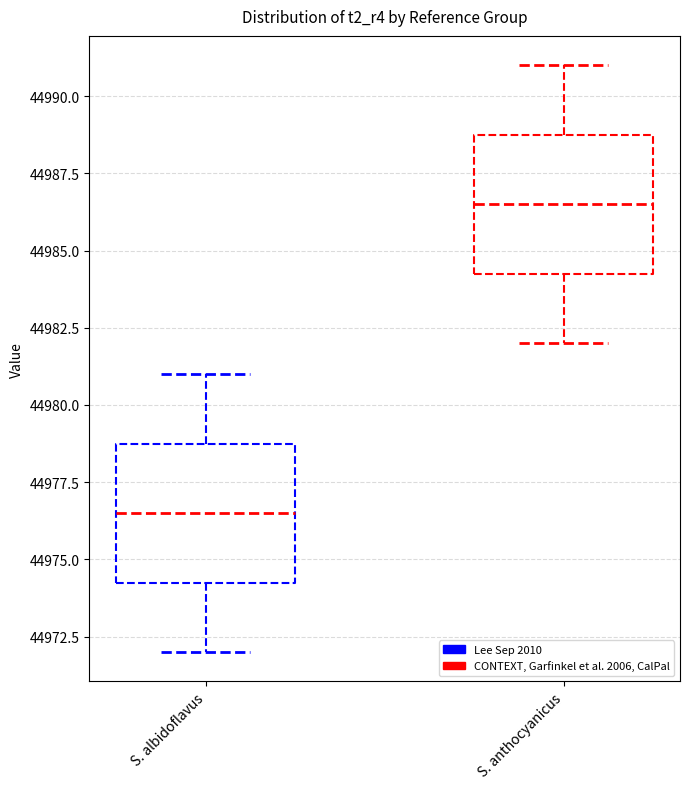

Where does the lower whisker of the box for S. albidoflavus end on the y-axis? The values are not printed on the chart, so give them approximately, as read against the axis.

44972.0